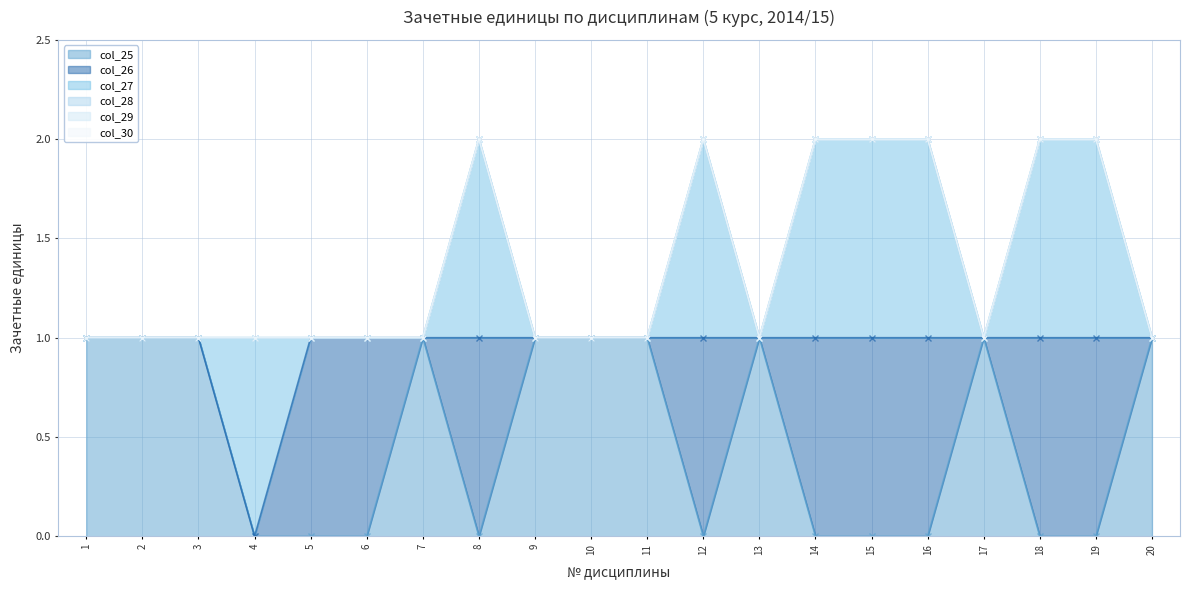

The value of col_29 at 1 is 0. True or false?

True